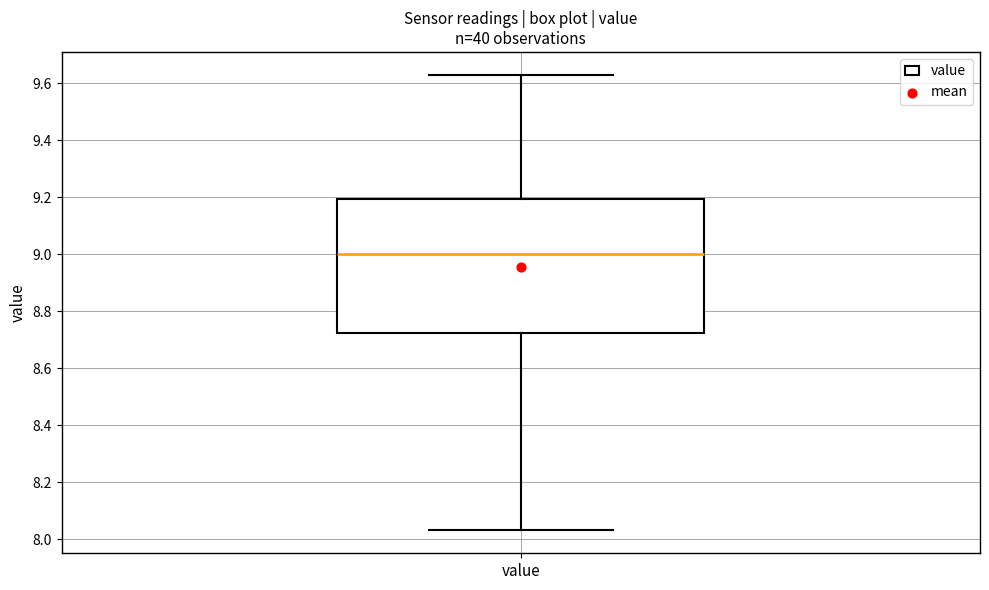

Read this box plot against the y-axis: the position of the median line, the range covered by the box, and the ends of both whiskers. The values are not printed on the chart, so give them approximately, as read against the axis.

median 9.00, box 8.72 to 9.20, whiskers 8.04 to 9.64